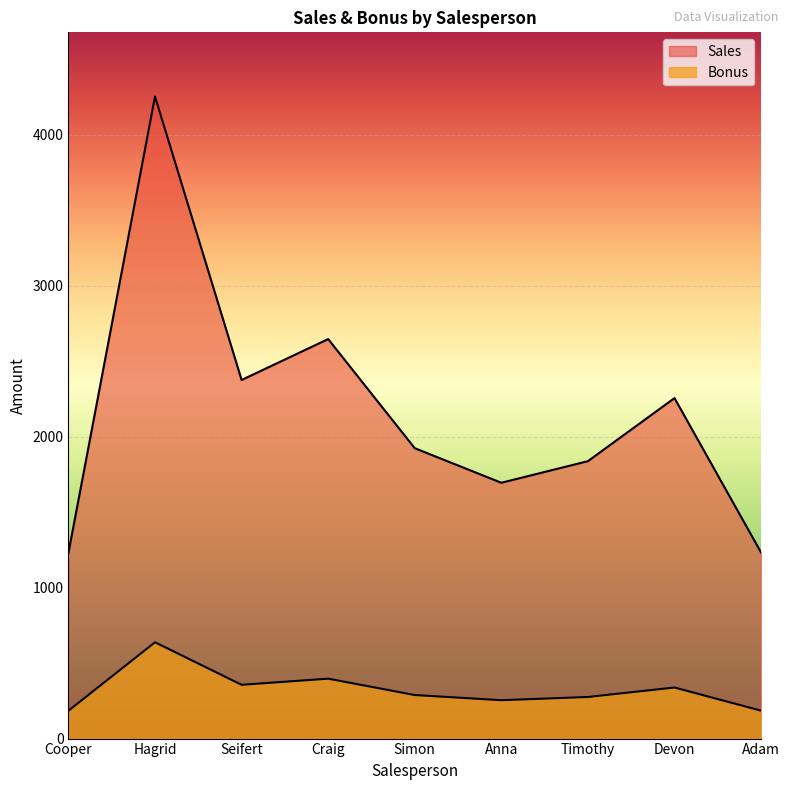

What is the label of the 2nd point from the left?

Hagrid